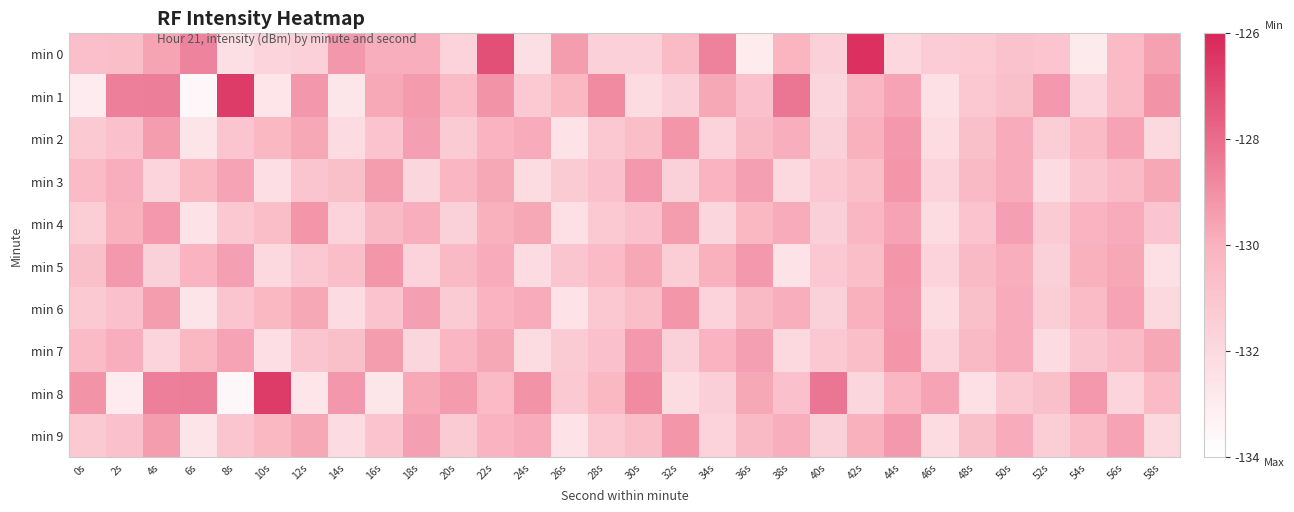

Reading right to left, extract all data points from this chart.

min 0: 58s=-129.5	56s=-130.5	54s=-132.9	52s=-130.9	50s=-130.8	48s=-131.3	46s=-131.3	44s=-132.0	42s=-126.3	40s=-131.6	38s=-130.1	36s=-132.9	34s=-128.7	32s=-130.5	30s=-131.6	28s=-131.6	26s=-129.4	24s=-132.3	22s=-127.2	20s=-131.7	18s=-129.9	16s=-129.9	14s=-129.3	12s=-131.6	10s=-131.8	8s=-132.4	6s=-128.7	4s=-129.6	2s=-130.6	0s=-130.7
min 1: 58s=-129.1	56s=-130.5	54s=-131.8	52s=-129.3	50s=-130.7	48s=-131.1	46s=-132.4	44s=-129.6	42s=-130.2	40s=-131.9	38s=-128.3	36s=-130.8	34s=-129.7	32s=-131.5	30s=-132.1	28s=-128.9	26s=-130.3	24s=-131.2	22s=-129.1	20s=-130.5	18s=-129.4	16s=-129.7	14s=-132.7	12s=-129.3	10s=-132.6	8s=-126.6	6s=-133.6	4s=-128.5	2s=-128.6	0s=-133.0
min 2: 58s=-132.0	56s=-129.6	54s=-130.5	52s=-131.4	50s=-129.8	48s=-130.7	46s=-132.1	44s=-129.3	42s=-130.0	40s=-131.6	38s=-129.9	36s=-130.4	34s=-131.7	32s=-129.2	30s=-130.6	28s=-131.1	26s=-132.5	24s=-129.8	22s=-130.1	20s=-131.3	18s=-129.5	16s=-130.9	14s=-132.2	12s=-129.7	10s=-130.3	8s=-131.0	6s=-132.6	4s=-129.4	2s=-130.8	0s=-131.2
min 3: 58s=-129.7	56s=-130.5	54s=-131.0	52s=-132.2	50s=-129.8	48s=-130.4	46s=-131.7	44s=-129.2	42s=-130.6	40s=-131.1	38s=-132.0	36s=-129.5	34s=-130.1	32s=-131.6	30s=-129.3	28s=-130.8	26s=-131.3	24s=-132.1	22s=-129.7	20s=-130.2	18s=-131.9	16s=-129.4	14s=-130.7	12s=-131.0	10s=-132.3	8s=-129.6	6s=-130.3	4s=-131.8	2s=-129.9	0s=-130.5
min 4: 58s=-131.0	56s=-129.8	54s=-130.1	52s=-131.3	50s=-129.5	48s=-130.9	46s=-132.1	44s=-129.6	42s=-130.2	40s=-131.5	38s=-129.8	36s=-130.3	34s=-131.9	32s=-129.4	30s=-130.8	28s=-131.2	26s=-132.4	24s=-129.7	22s=-130.0	20s=-131.6	18s=-129.9	16s=-130.4	14s=-131.7	12s=-129.2	10s=-130.6	8s=-131.1	6s=-132.5	4s=-129.3	2s=-130.0	0s=-131.4
min 5: 58s=-132.4	56s=-129.7	54s=-130.0	52s=-131.6	50s=-129.9	48s=-130.4	46s=-131.7	44s=-129.2	42s=-130.6	40s=-131.1	38s=-132.5	36s=-129.3	34s=-130.0	32s=-131.4	30s=-129.7	28s=-130.5	26s=-131.0	24s=-132.2	22s=-129.8	20s=-130.4	18s=-131.7	16s=-129.2	14s=-130.6	12s=-131.1	10s=-132.0	8s=-129.5	6s=-130.1	4s=-131.6	2s=-129.3	0s=-130.7
min 6: 58s=-132.0	56s=-129.6	54s=-130.5	52s=-131.4	50s=-129.8	48s=-130.7	46s=-132.1	44s=-129.3	42s=-130.0	40s=-131.6	38s=-129.9	36s=-130.4	34s=-131.7	32s=-129.2	30s=-130.6	28s=-131.1	26s=-132.5	24s=-129.8	22s=-130.1	20s=-131.3	18s=-129.5	16s=-130.9	14s=-132.2	12s=-129.7	10s=-130.3	8s=-131.0	6s=-132.6	4s=-129.4	2s=-130.8	0s=-131.2
min 7: 58s=-129.7	56s=-130.5	54s=-131.0	52s=-132.2	50s=-129.8	48s=-130.4	46s=-131.7	44s=-129.2	42s=-130.6	40s=-131.1	38s=-132.0	36s=-129.5	34s=-130.1	32s=-131.6	30s=-129.3	28s=-130.8	26s=-131.3	24s=-132.1	22s=-129.7	20s=-130.2	18s=-131.9	16s=-129.4	14s=-130.7	12s=-131.0	10s=-132.3	8s=-129.6	6s=-130.3	4s=-131.8	2s=-129.9	0s=-130.5
min 8: 58s=-130.5	56s=-131.8	54s=-129.3	52s=-130.7	50s=-131.1	48s=-132.4	46s=-129.6	44s=-130.2	42s=-131.9	40s=-128.3	38s=-130.8	36s=-129.7	34s=-131.5	32s=-132.1	30s=-128.9	28s=-130.3	26s=-131.2	24s=-129.1	22s=-130.5	20s=-129.4	18s=-129.7	16s=-132.7	14s=-129.3	12s=-132.6	10s=-126.6	8s=-133.6	6s=-128.5	4s=-128.6	2s=-133.0	0s=-129.1
min 9: 58s=-132.0	56s=-129.6	54s=-130.5	52s=-131.4	50s=-129.8	48s=-130.7	46s=-132.1	44s=-129.3	42s=-130.0	40s=-131.6	38s=-129.9	36s=-130.4	34s=-131.7	32s=-129.2	30s=-130.6	28s=-131.1	26s=-132.5	24s=-129.8	22s=-130.1	20s=-131.3	18s=-129.5	16s=-130.9	14s=-132.2	12s=-129.7	10s=-130.3	8s=-131.0	6s=-132.6	4s=-129.4	2s=-130.8	0s=-131.2